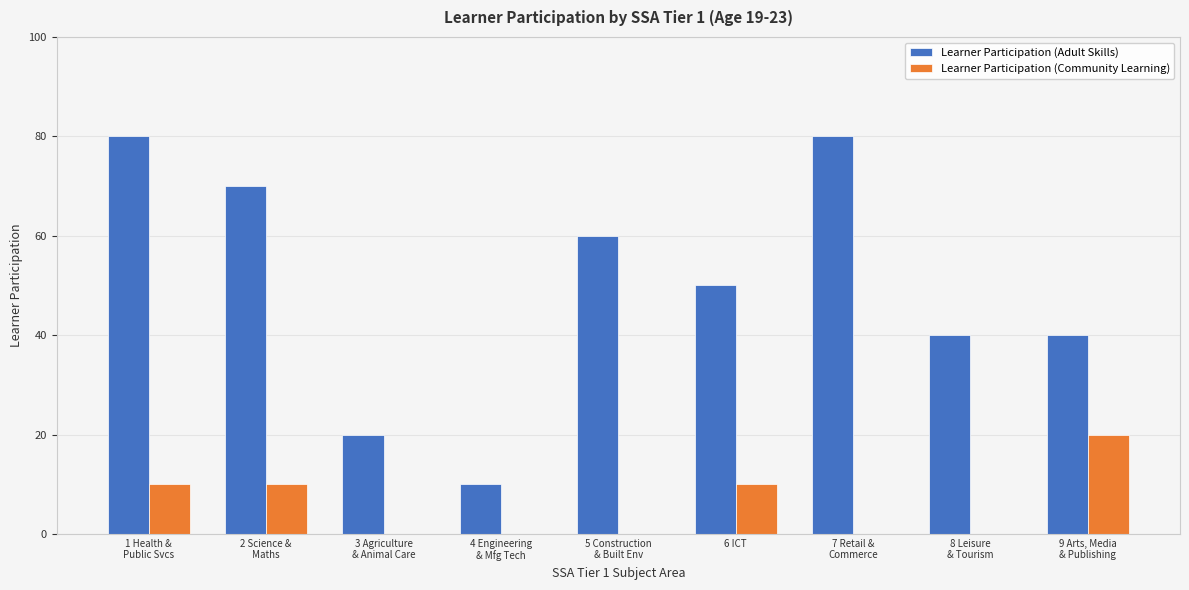

What is the maximum value shown in the chart?

80